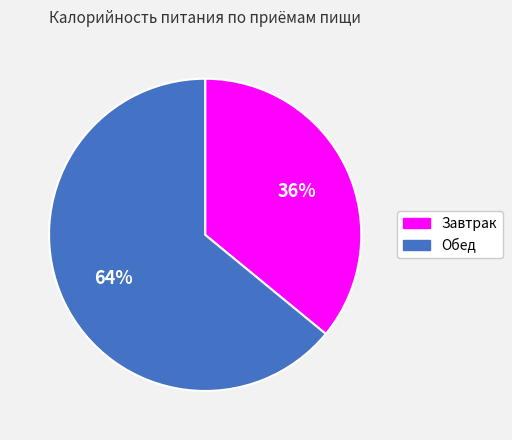

Is there any slice that represents more than half of the pie?

Yes